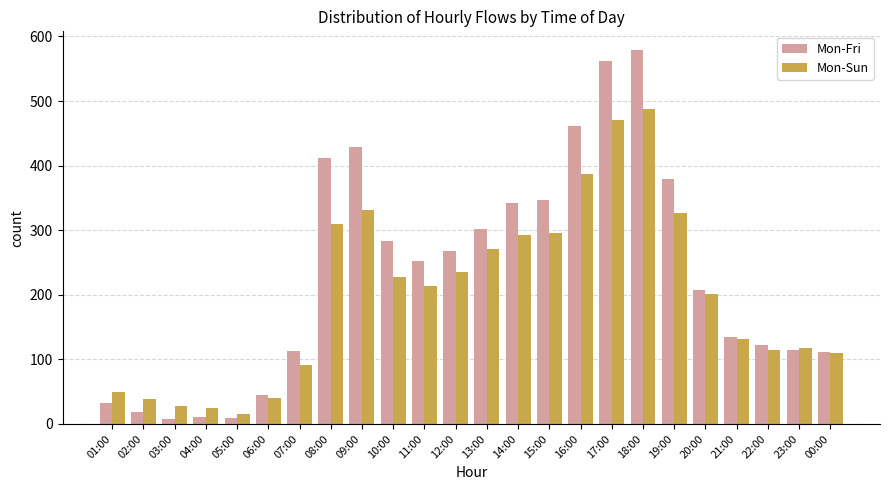

What is the difference between the Mon-Sun values at 20:00 and 23:00?

83